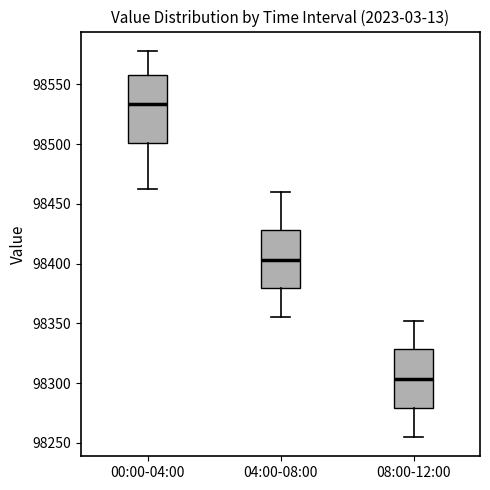

Which box's median line is the lowest?

08:00-12:00